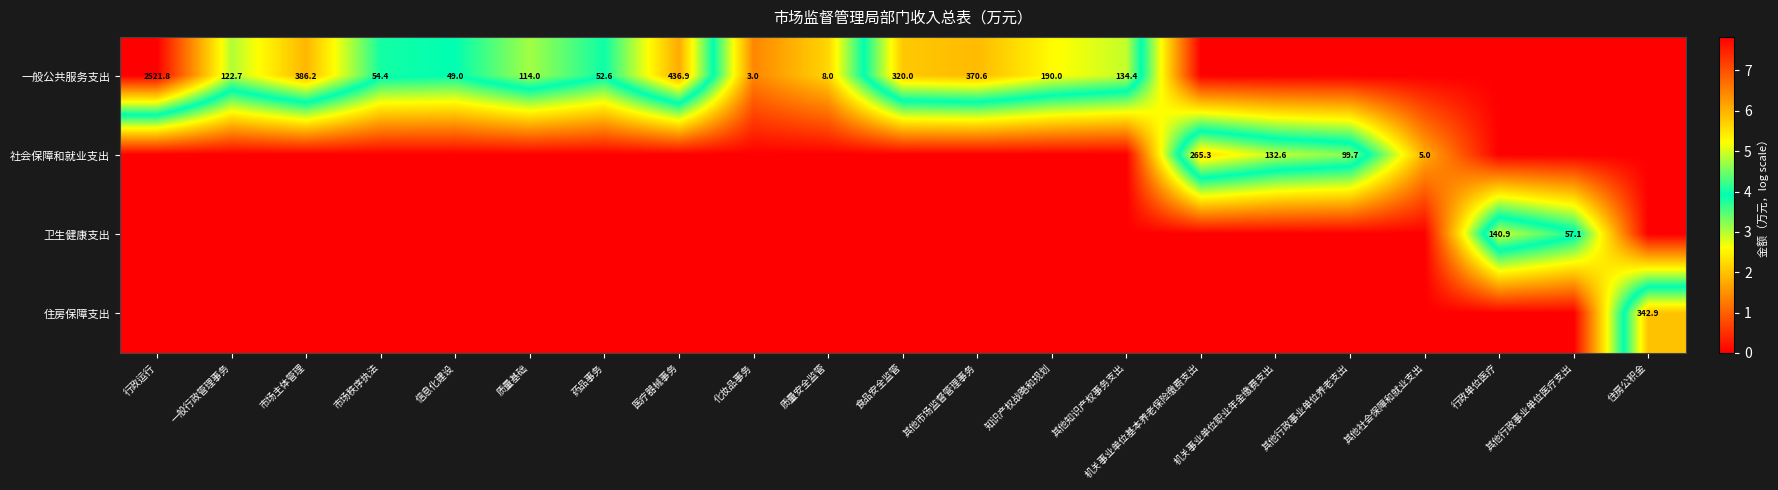

The value of 一般公共服务支出 at 信息化建设 is 27.4. True or false?

False